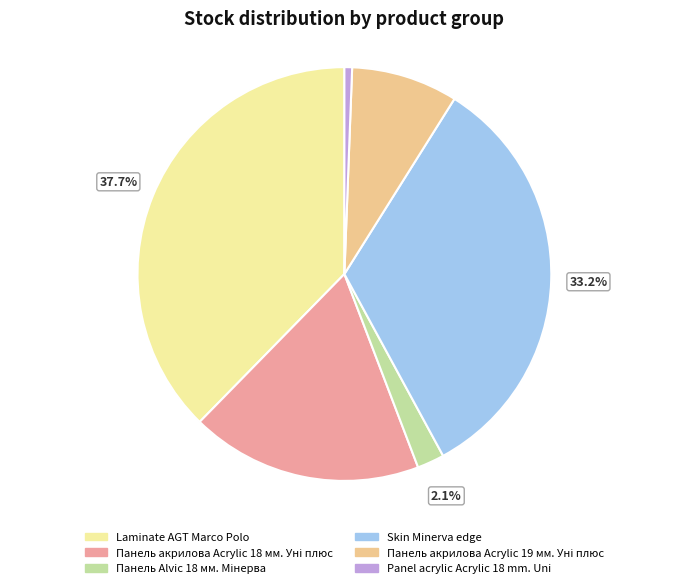

What portion of the pie excludes Panel acrylic Acrylic 18 mm. Uni?

99.4%